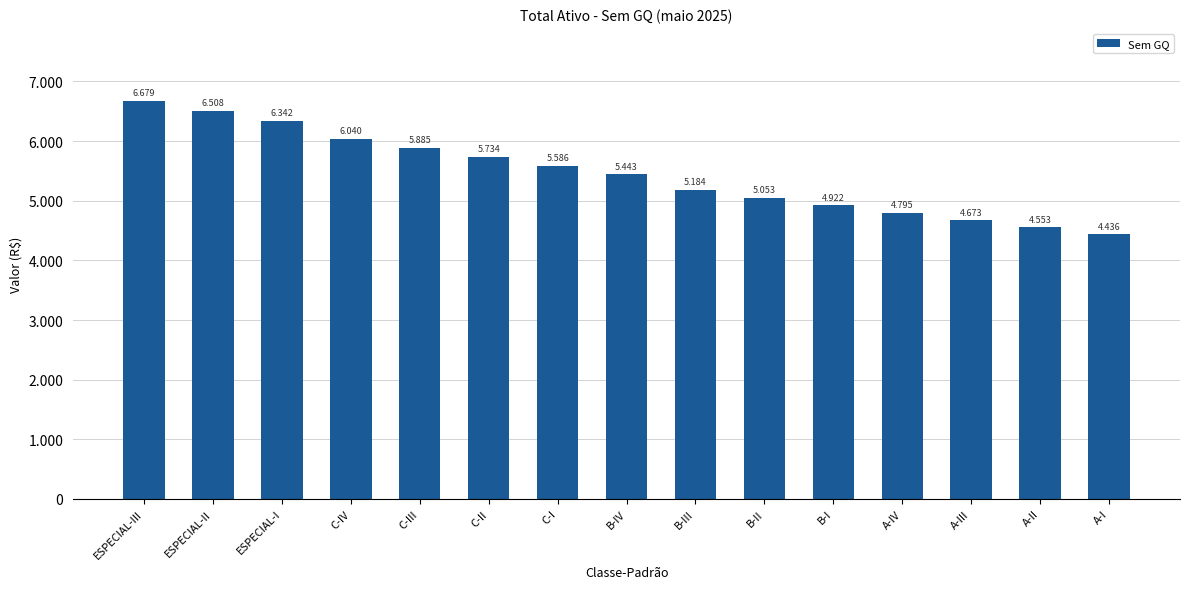

Are the bars horizontal?

No